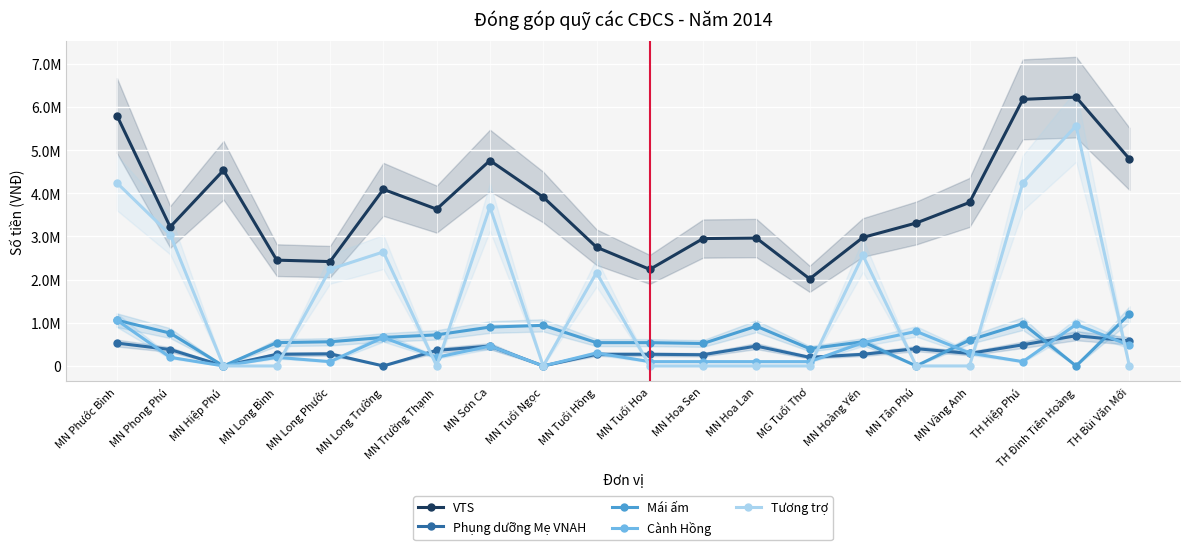

What is the difference between the second highest and minimum values in the Cành Hồng series?

960000